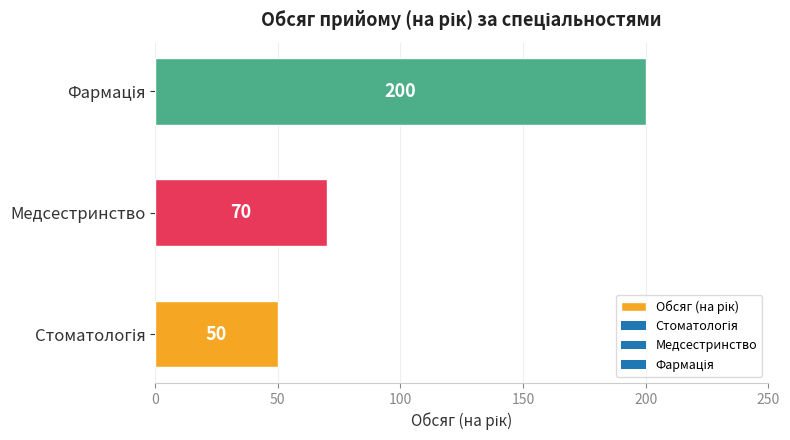

How many values are between 50 and 200?

3